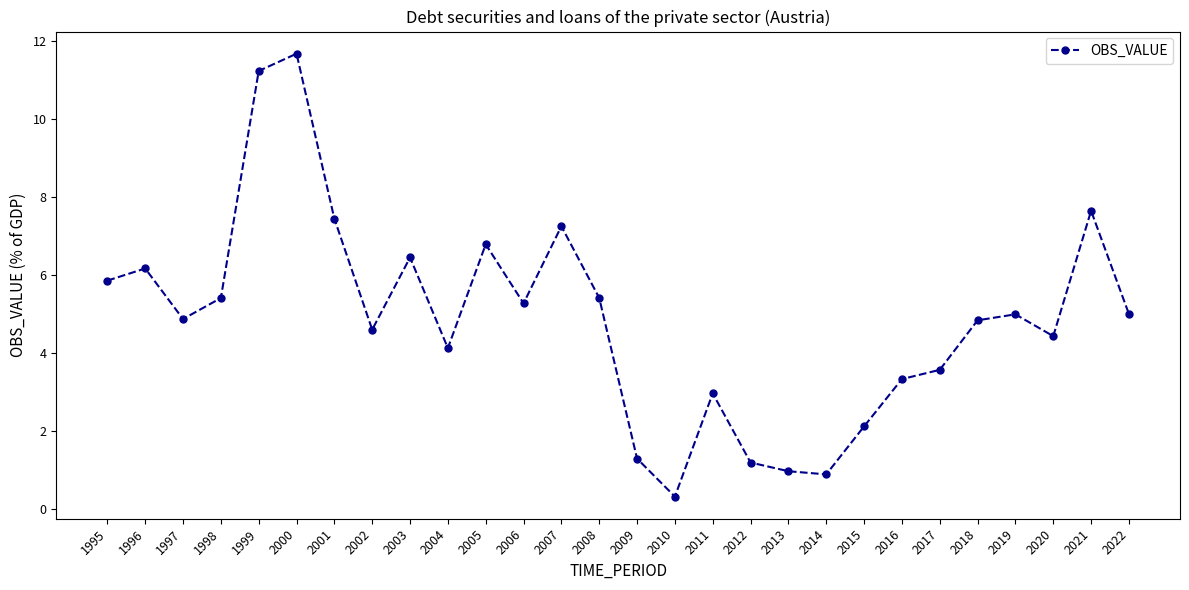

What is the minimum value shown in the chart?

0.3